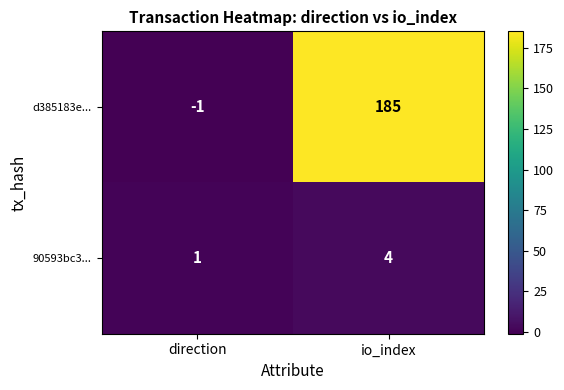

What is the average value of the d385183e... series?

92